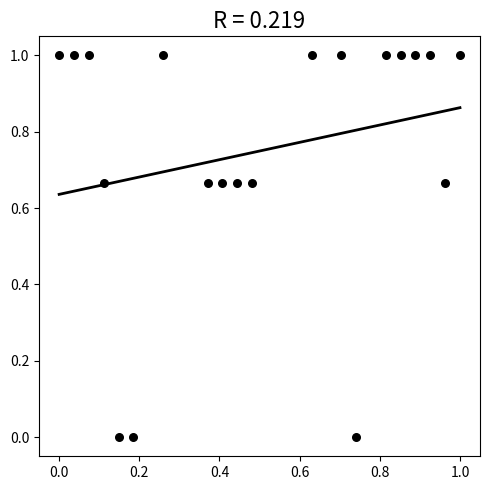

What is the range of X values (max minus min)?

1.0